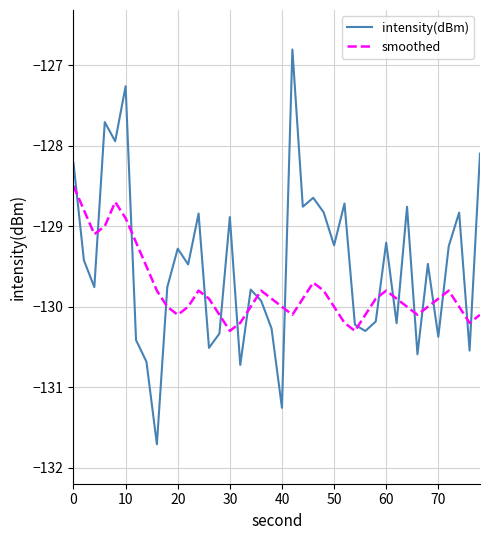

Which series has the widest spread of values?

intensity(dBm)